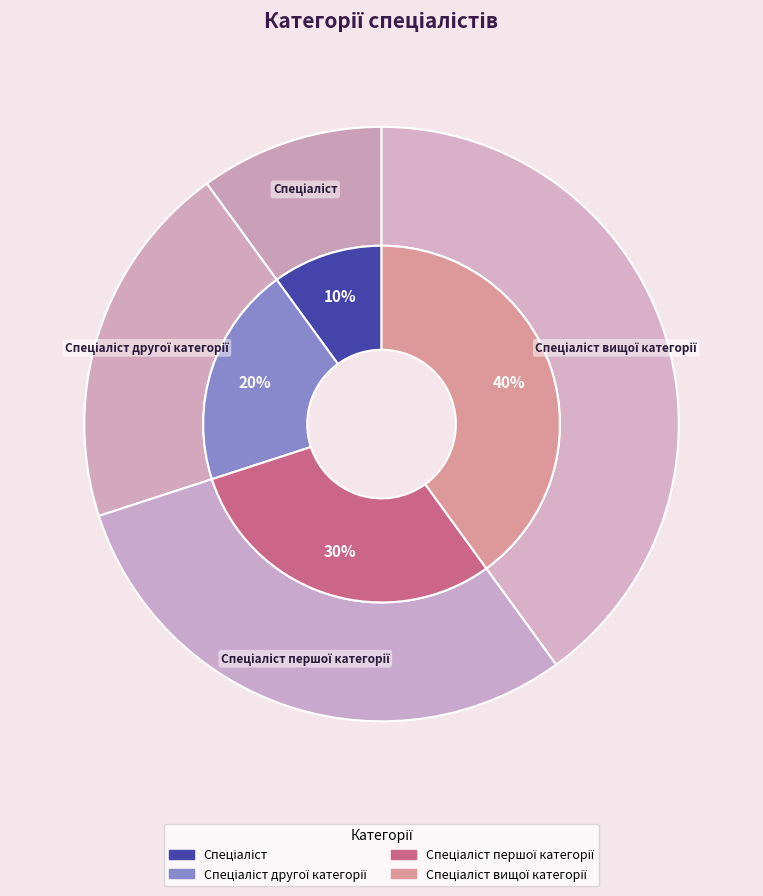

Rank the categories by value from lowest to highest.

Спеціаліст, Спеціаліст другої категорії, Спеціаліст першої категорії, Спеціаліст вищої категорії